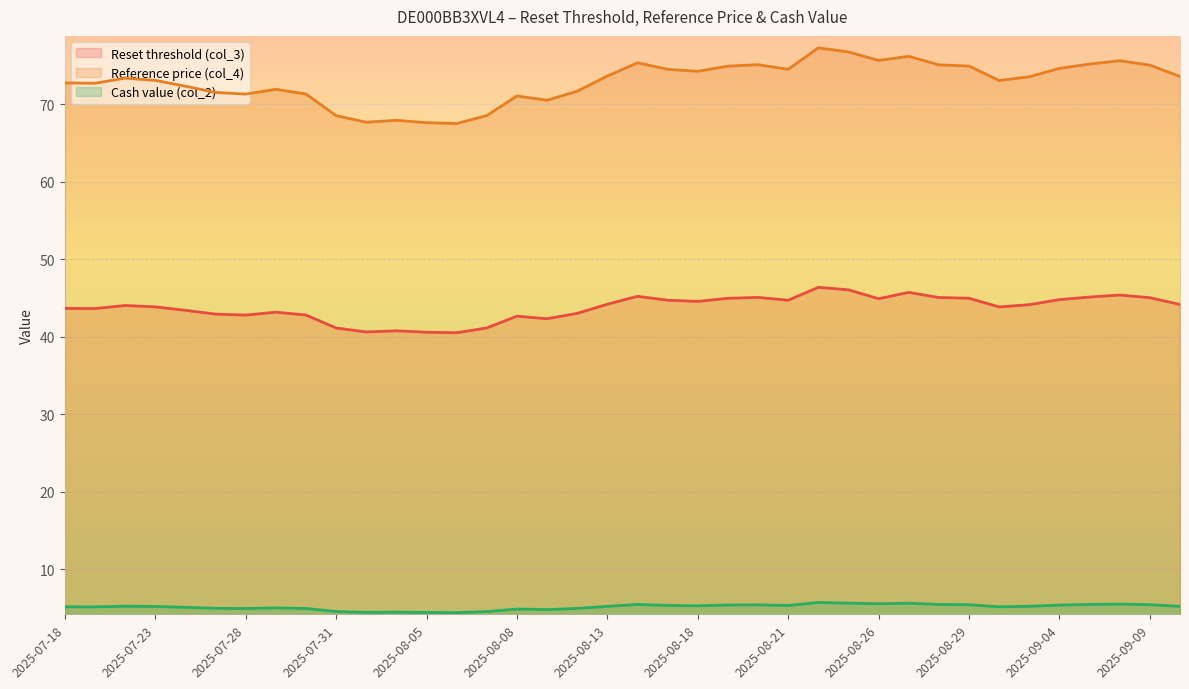

Rank the series by their maximum value, from highest to lowest.

Reference price (col_4), Reset threshold (col_3), Cash value (col_2)